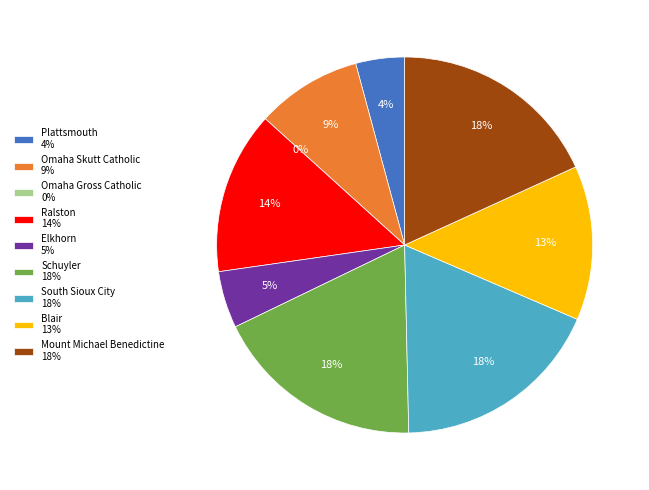

Which category has the smallest portion of the pie?

Omaha Gross Catholic